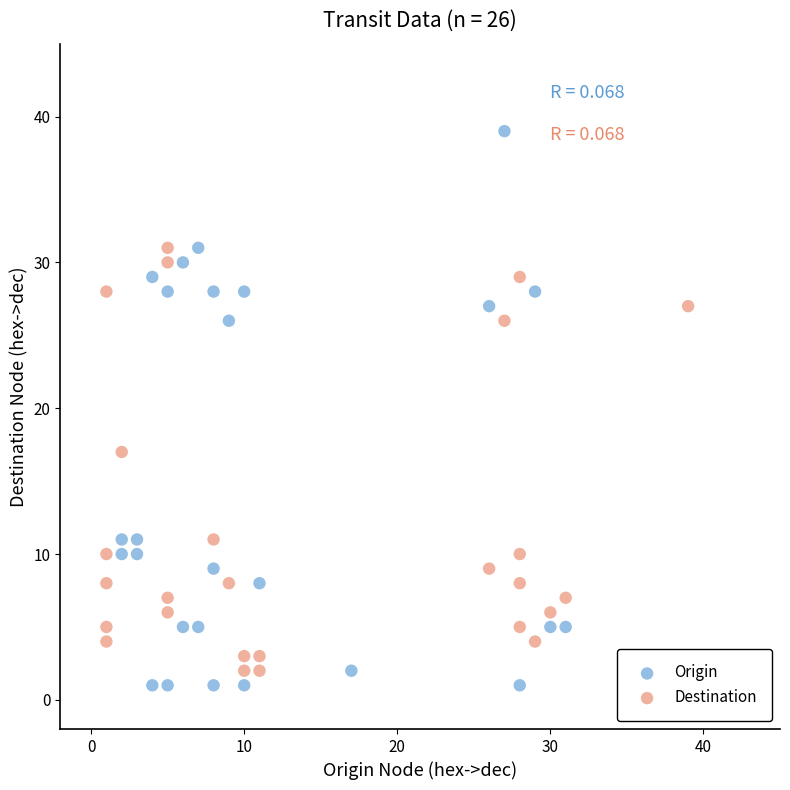

Which series contains the highest Y value?

Origin